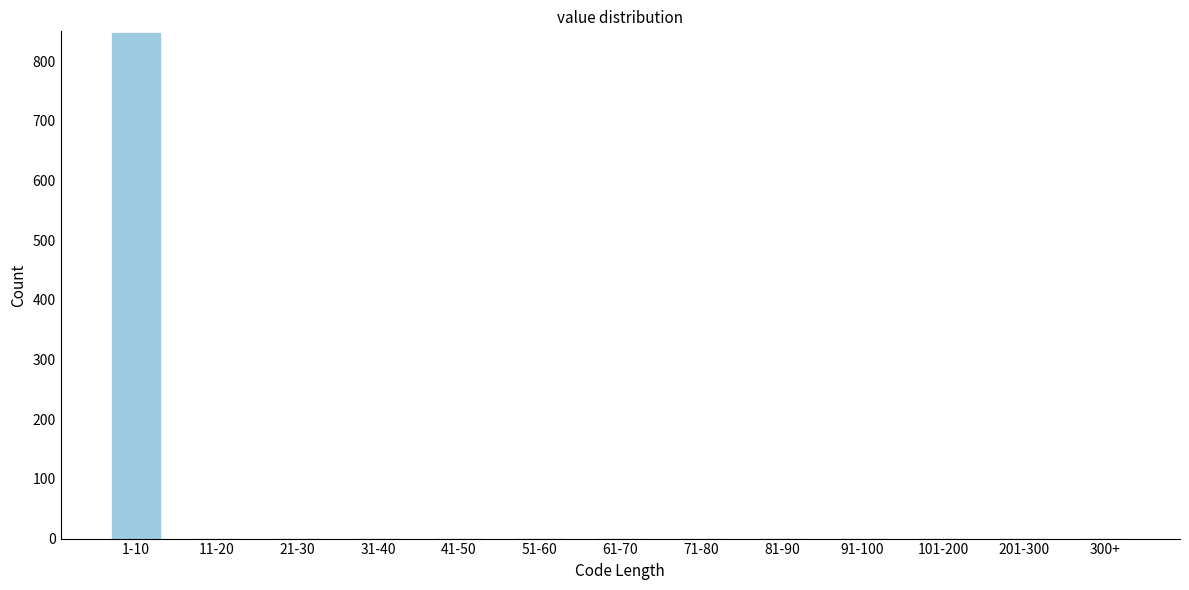

Reading left to right, list all the values displayed in this chart.

1-10=848	11-20=0	21-30=0	31-40=0	41-50=0	51-60=0	61-70=0	71-80=0	81-90=0	91-100=0	101-200=0	201-300=0	300+=0